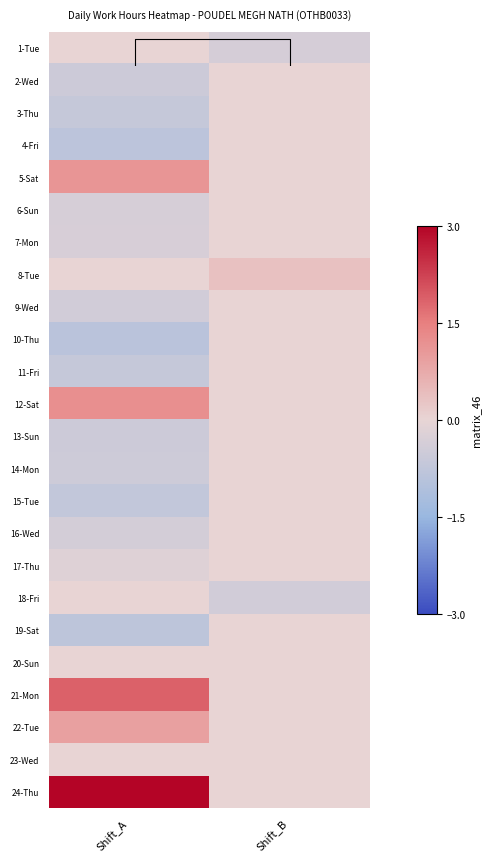

How many categories are shown in the chart?

2